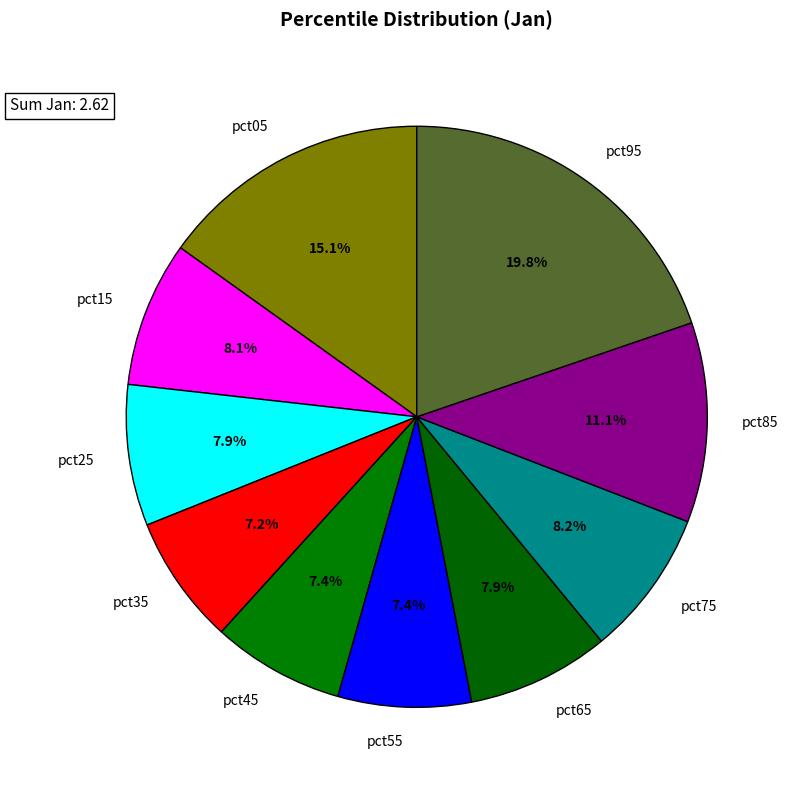

Does pct35 account for over 50% of the chart?

No